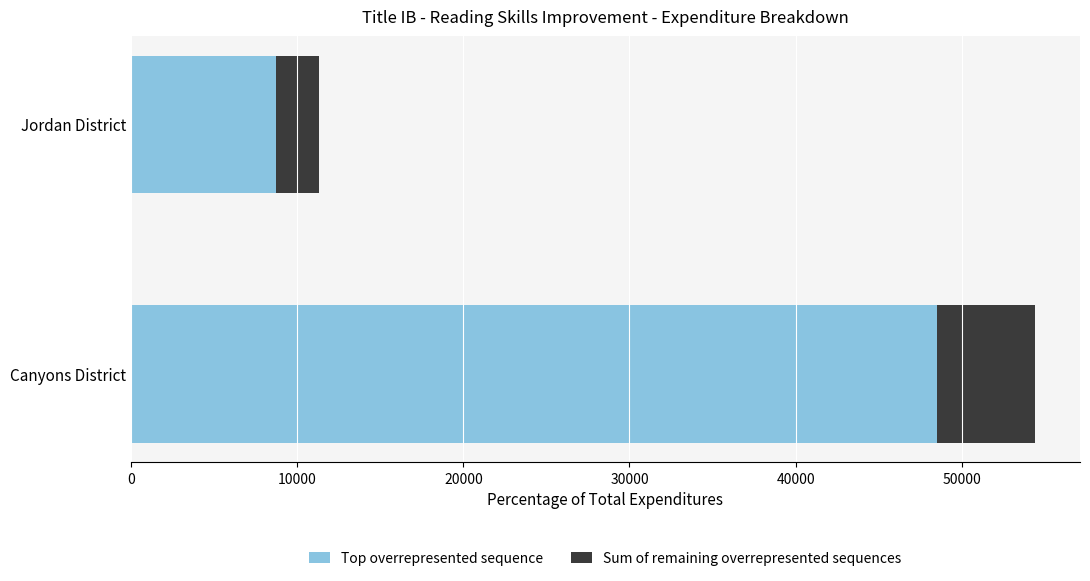

Is it true that Top overrepresented sequence equals 48530.4 at Canyons District?

True